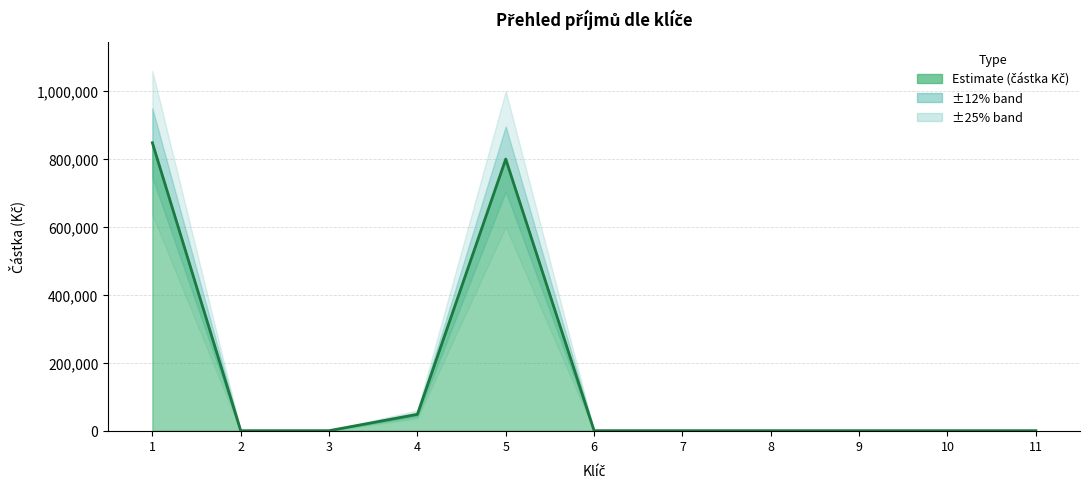

Reading right to left, transcribe all the data shown in this chart.

0.0	0.0	0.0	0.0	7.9	0.0	800100.0	48000.0	0.0	0.0	848107.9